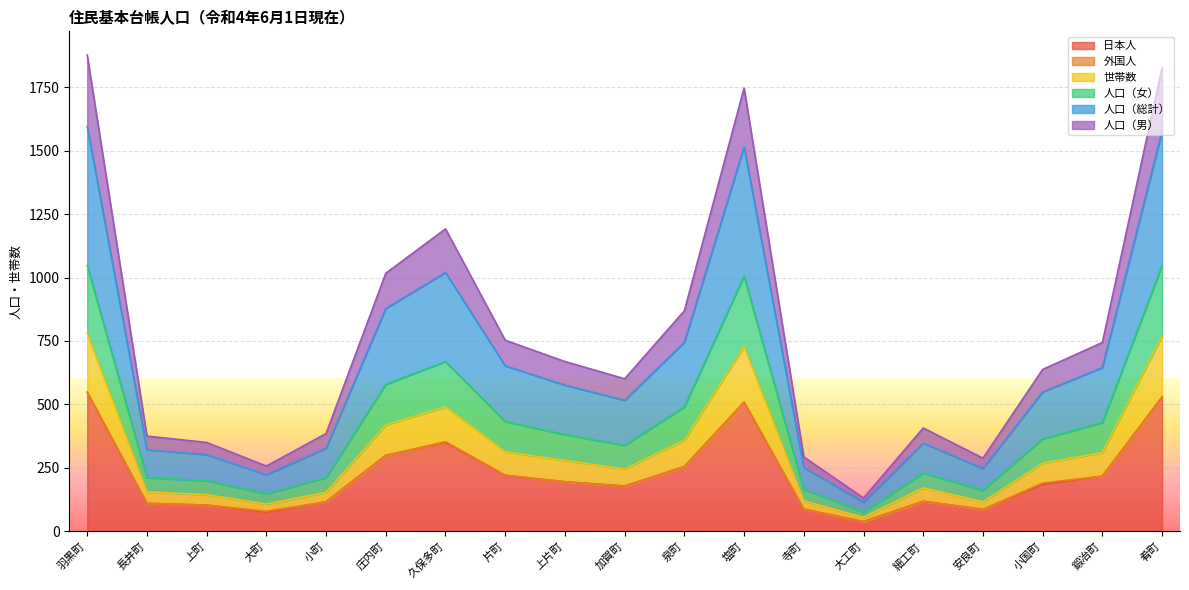

Between 上町 and 大町, which series saw the biggest shift?

人口（男）